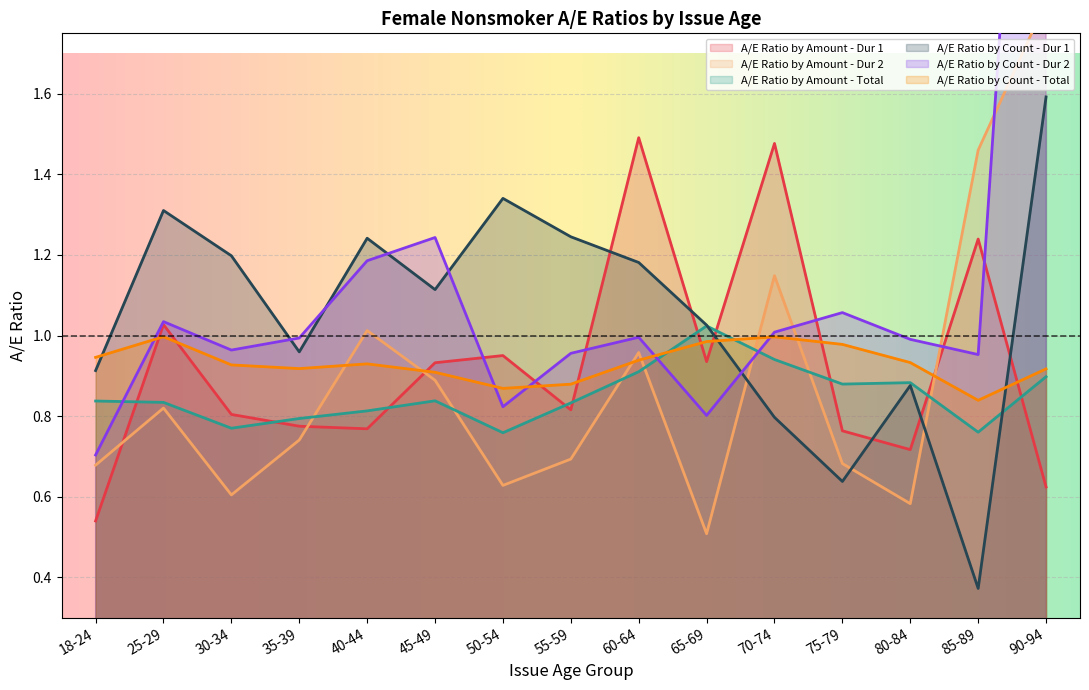

At which category is the sum across all series the highest?

90-94